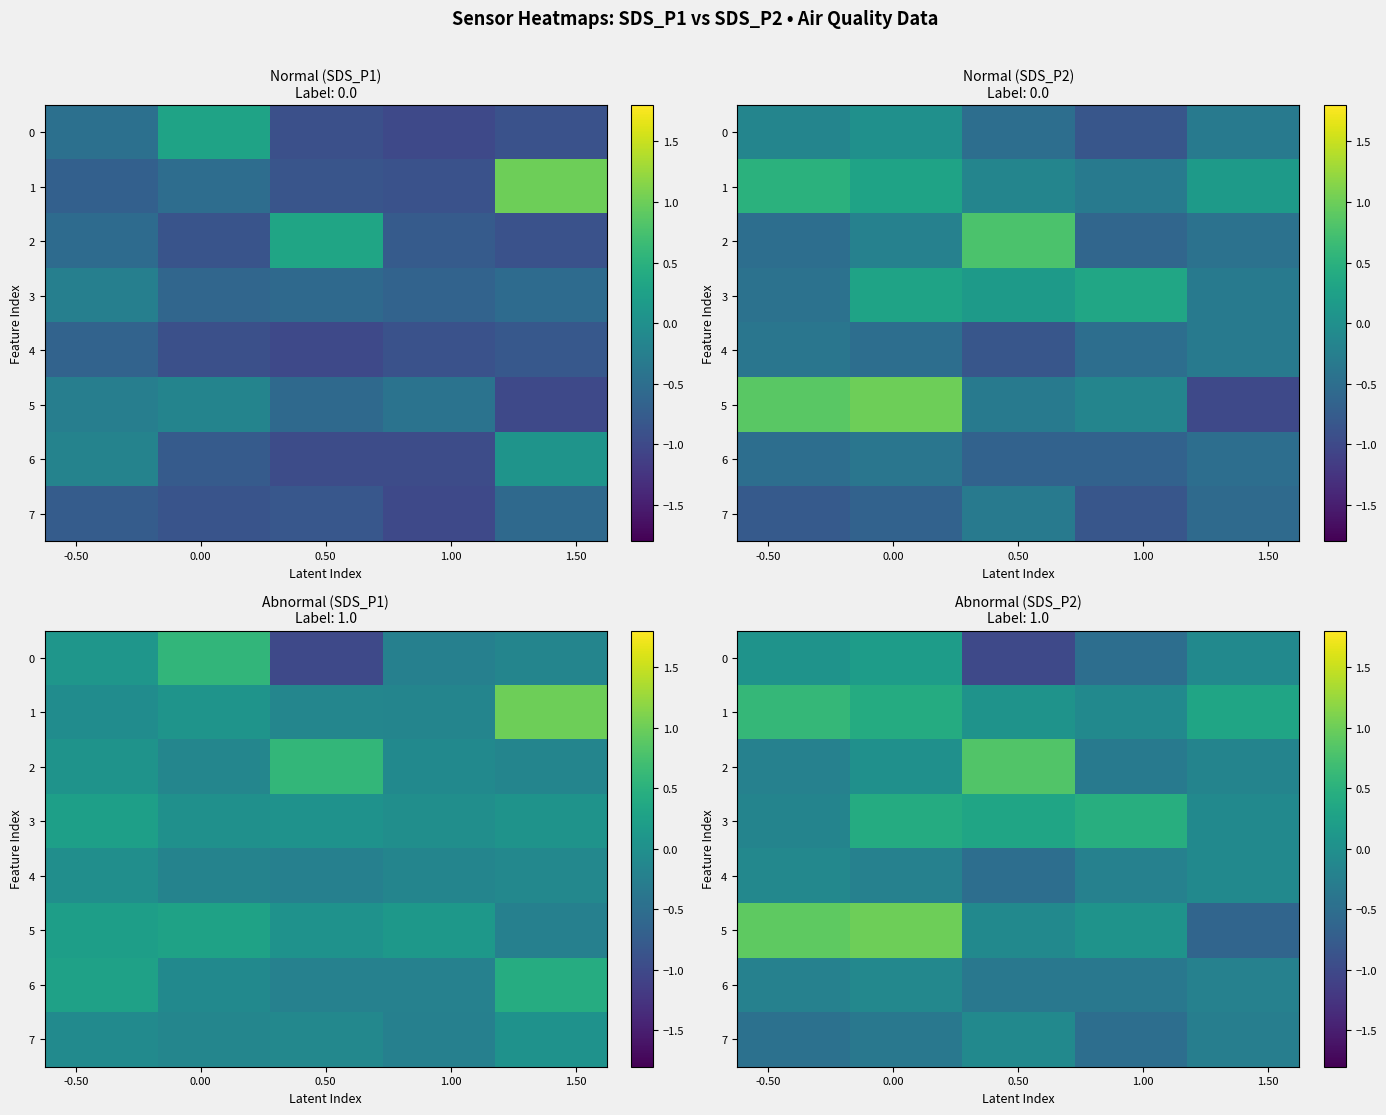

What is the sum of all 0 values?

-1.3